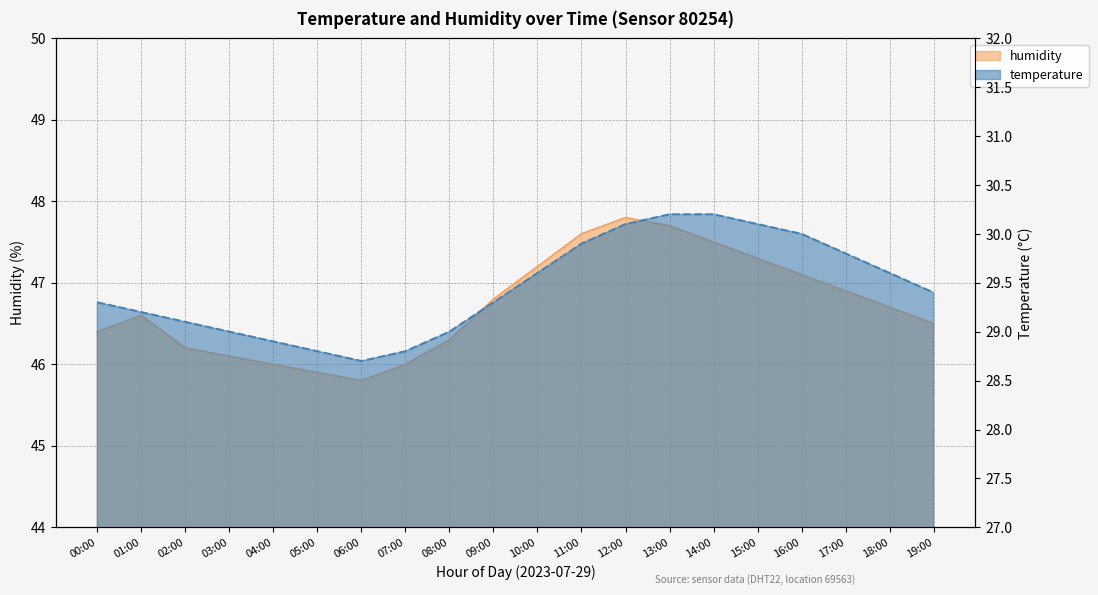

At how many categories does at least one series exceed 42?

20